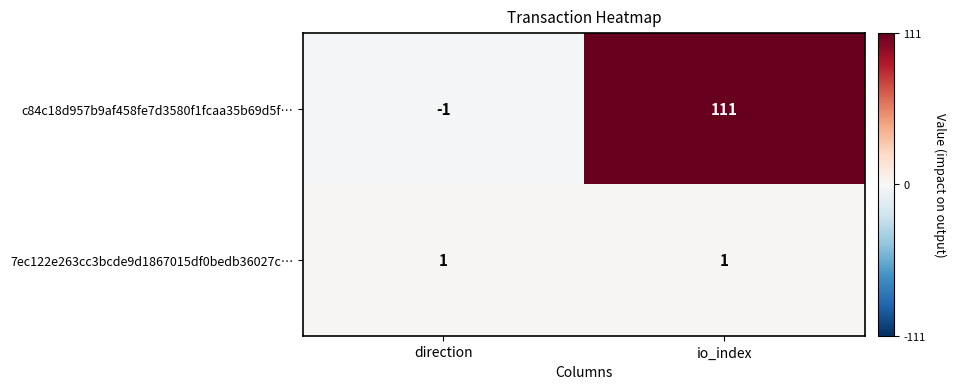

What is the difference between the c84c18d957b9af458fe7d3580f1fcaa35b69d5f… values at direction and io_index?

112